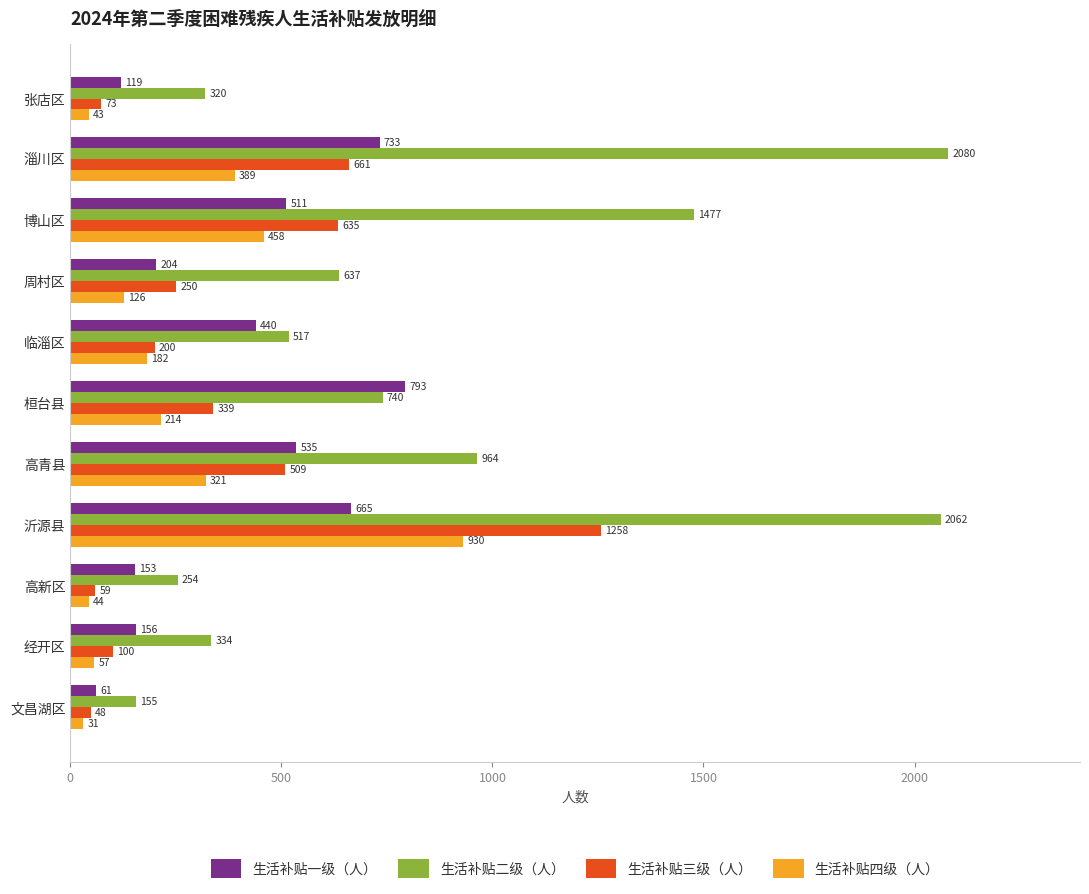

What is the difference between the maximum and minimum values in the 生活补贴三级（人） series?

1210